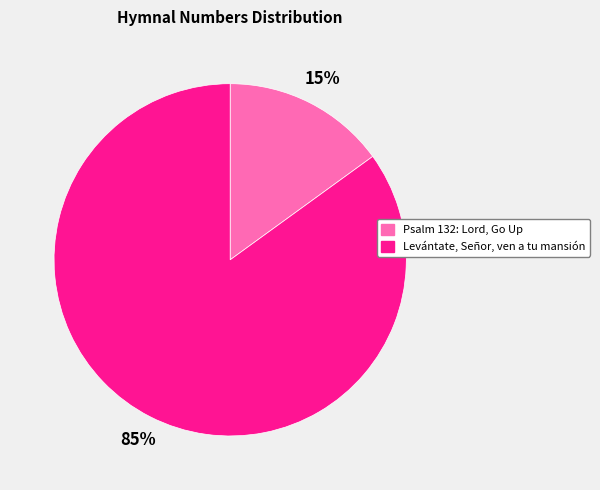

Count the number of slices in the pie.

2